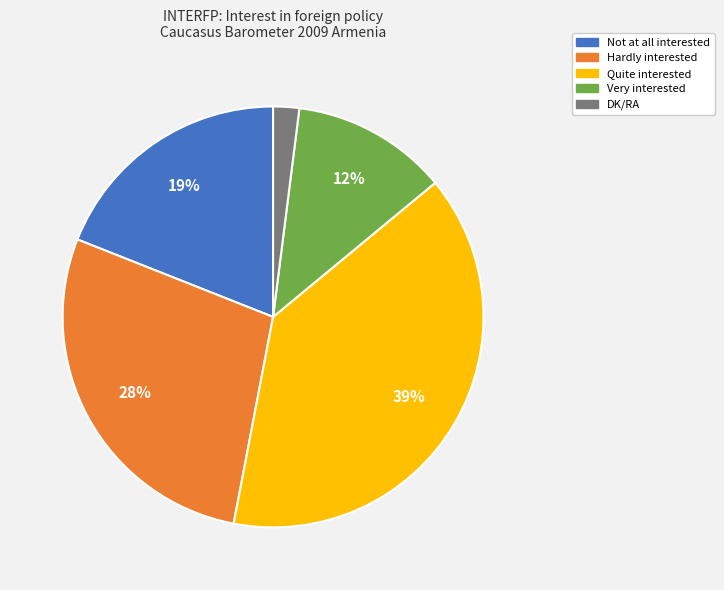

What percentage is the Not at all interested slice, to the nearest percent?

19%